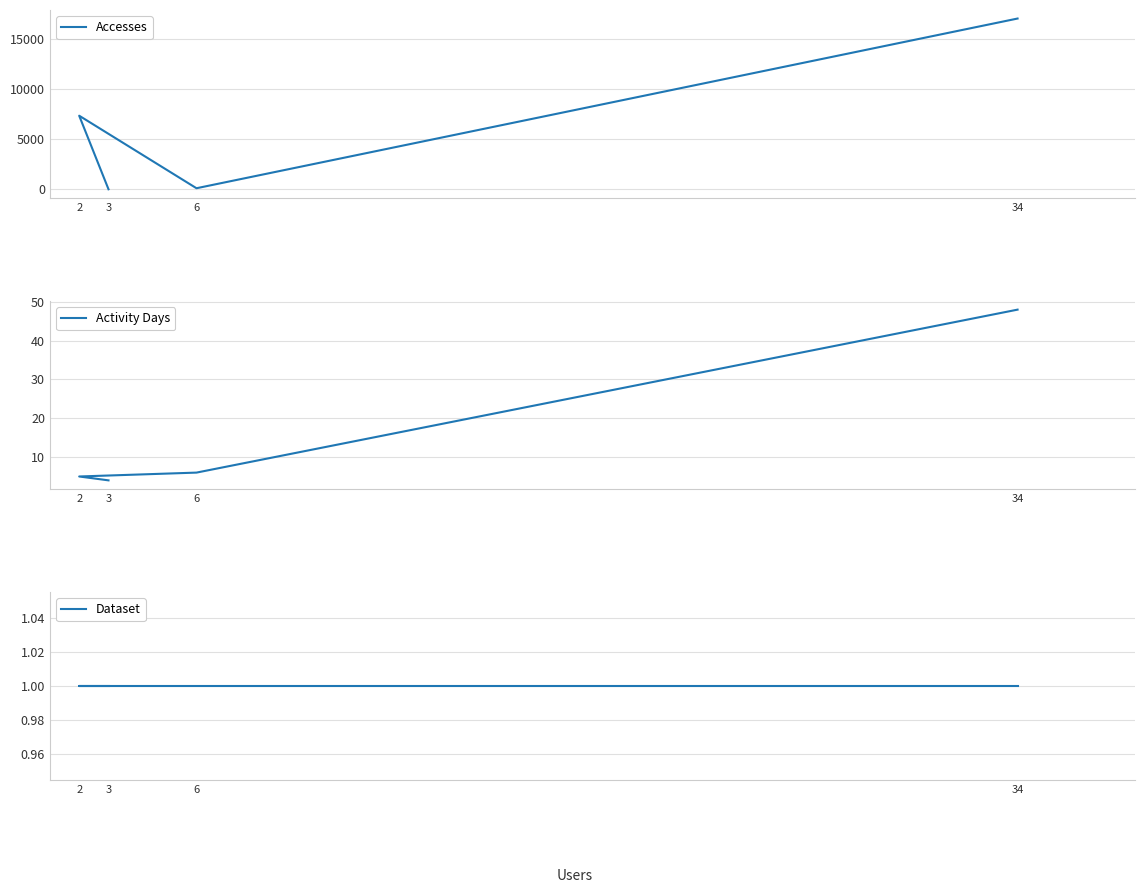

The value of Activity Days at 34 is 48. True or false?

True